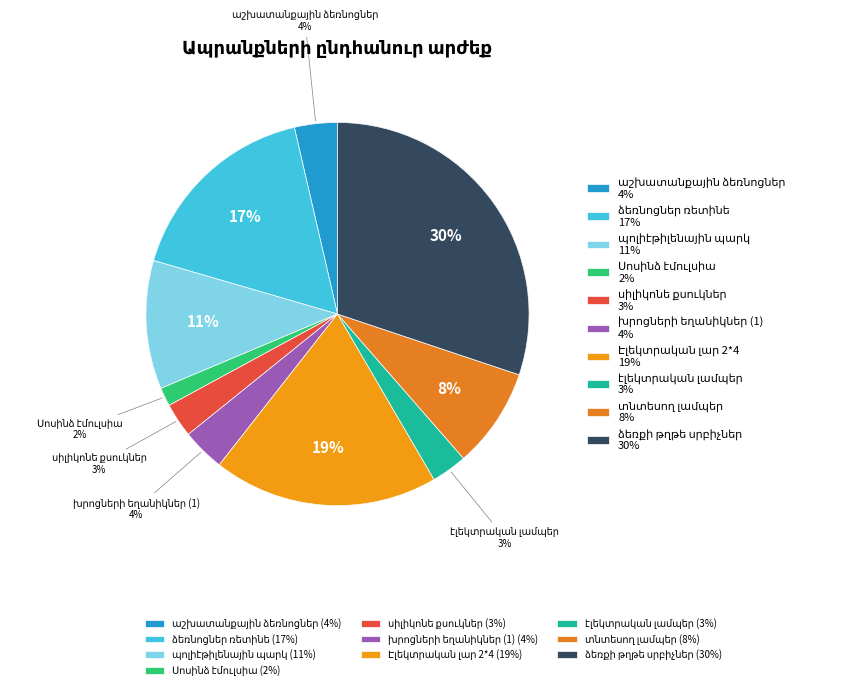

Approximately how many times larger is the value at էլեկտրական լամպեր compared to տնտեսող լամպեր?

0.4